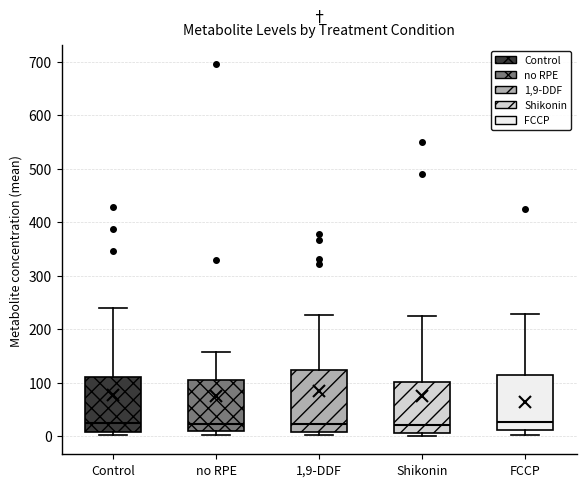

Which box is the tallest, from its lower edge to its upper edge?

1,9-DDF